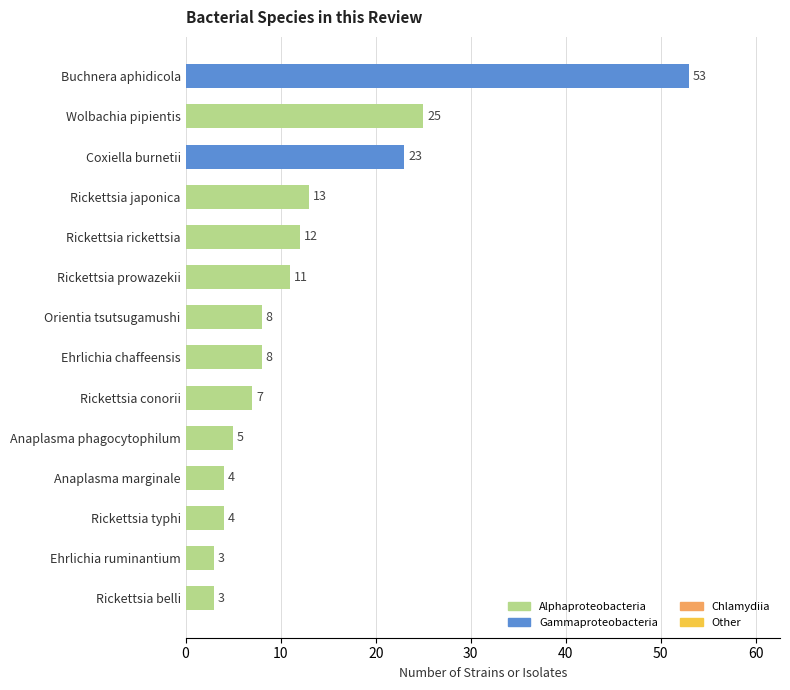

What value does the data have at Rickettsia japonica?

13